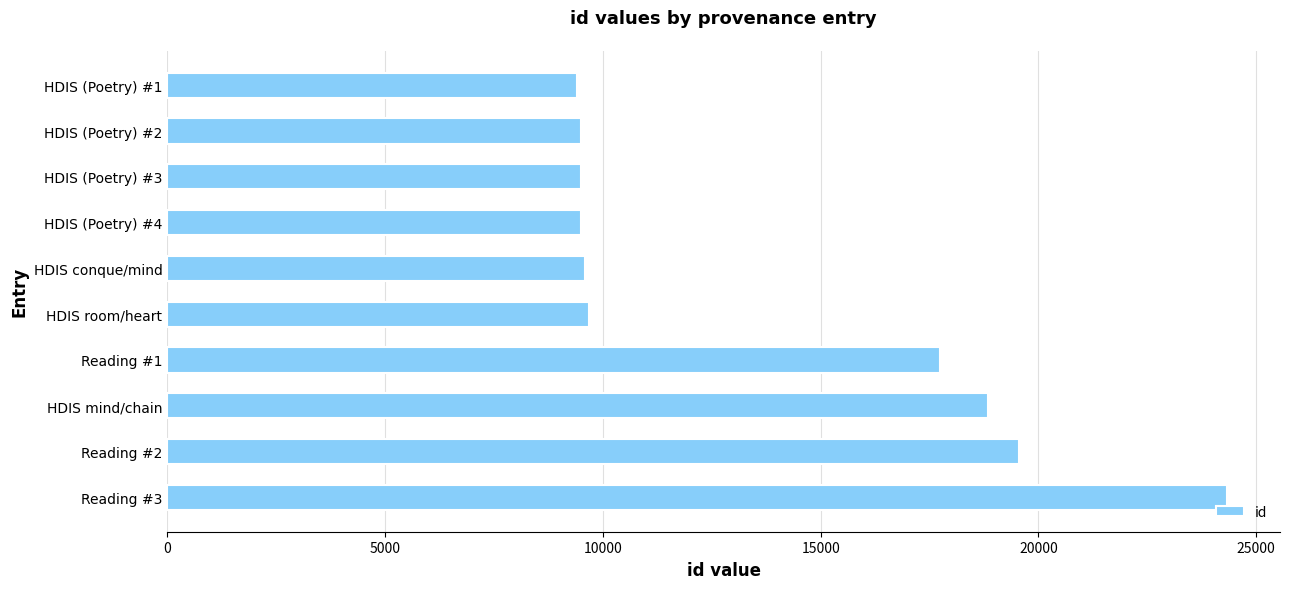

What is the difference between the maximum and minimum values?

14931